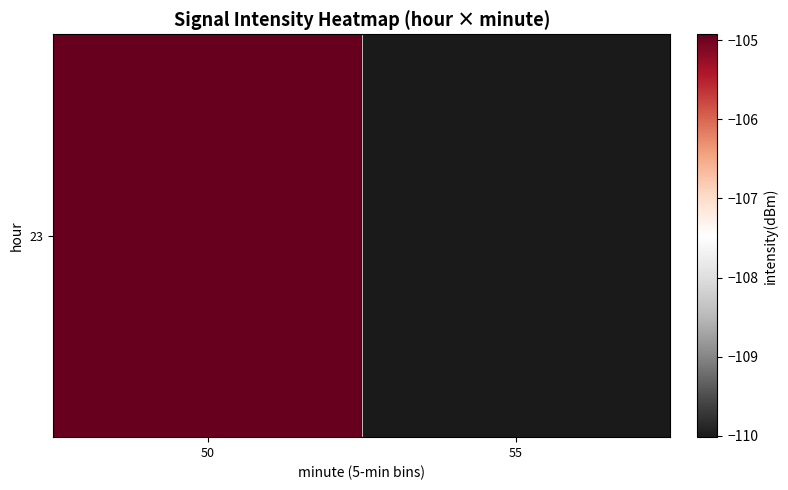

List the labels in order of value, largest first.

50, 55